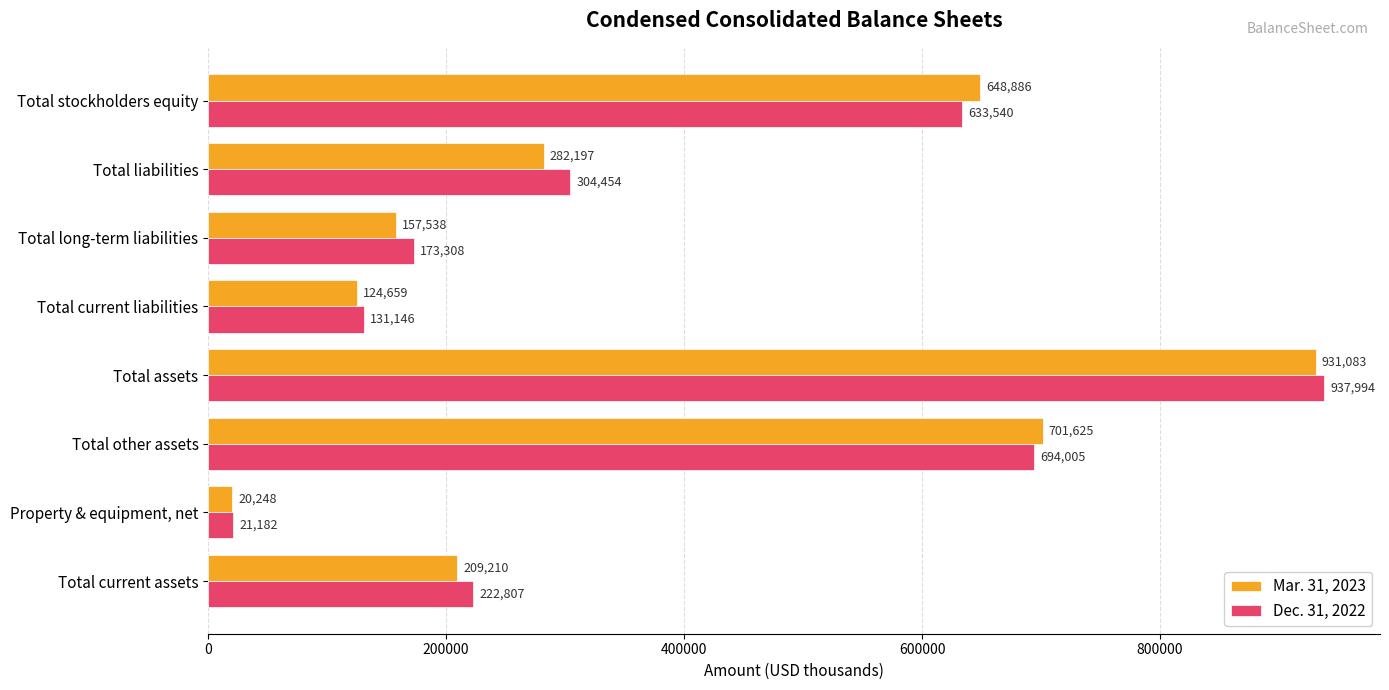

Rank the categories by Mar. 31, 2023 value from lowest to highest.

Property & equipment, net, Total current liabilities, Total long-term liabilities, Total current assets, Total liabilities, Total stockholders equity, Total other assets, Total assets